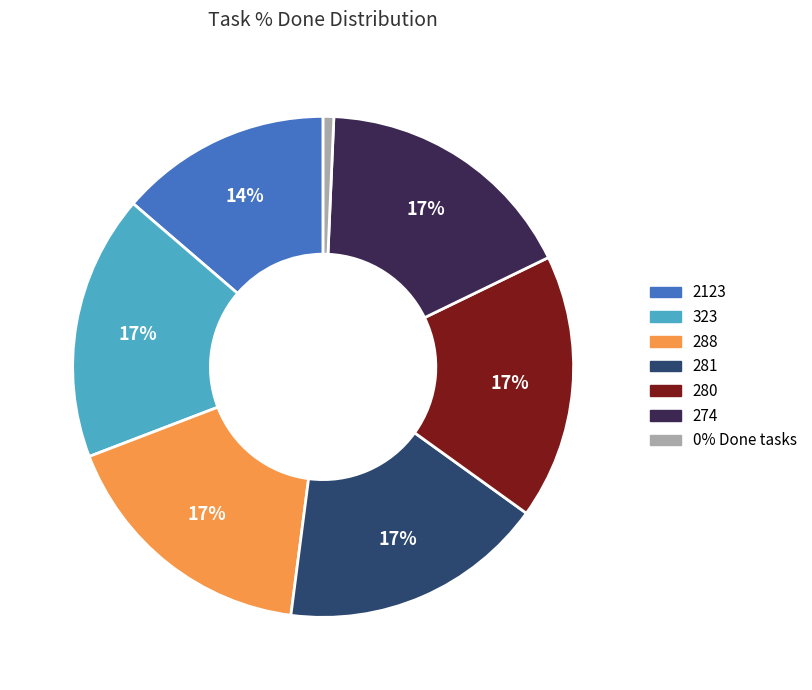

How many segments does this pie chart have?

7